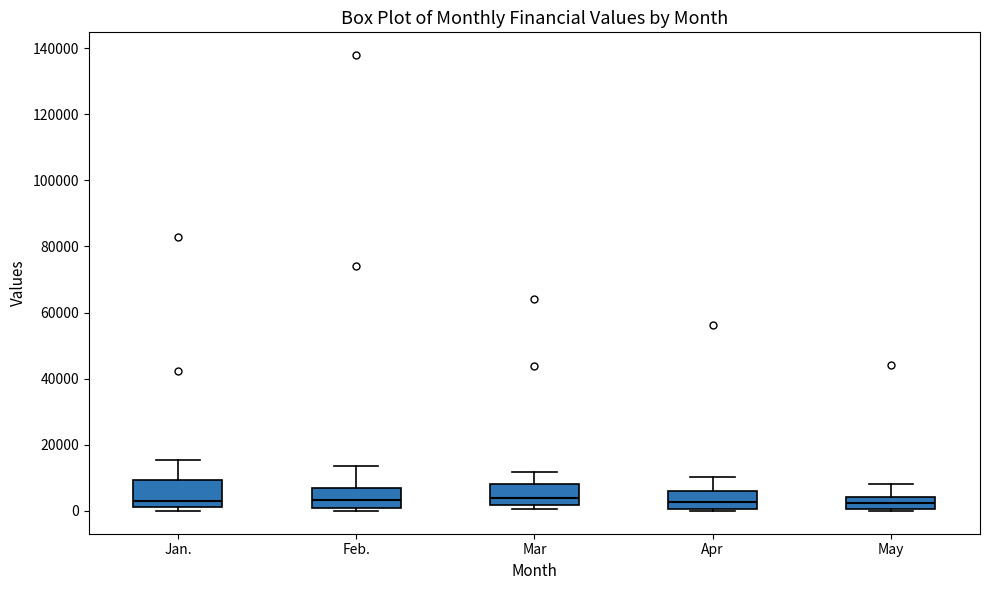

Where does the median line of the box for May sit on the y-axis? The values are not printed on the chart, so give them approximately, as read against the axis.

2000